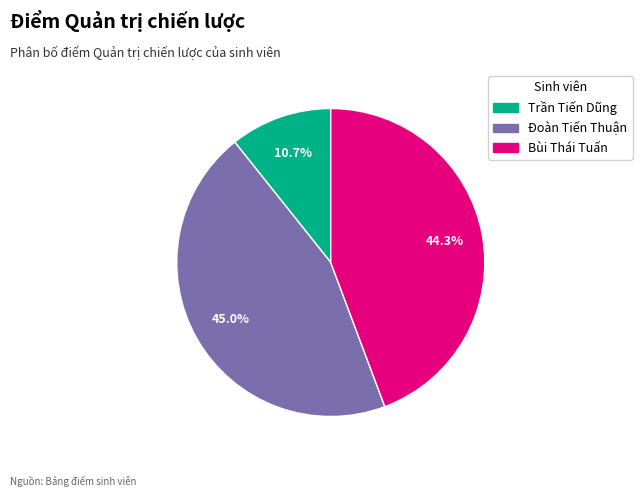

The Đoàn Tiến Thuận slice represents 54% of the pie. True or false?

False